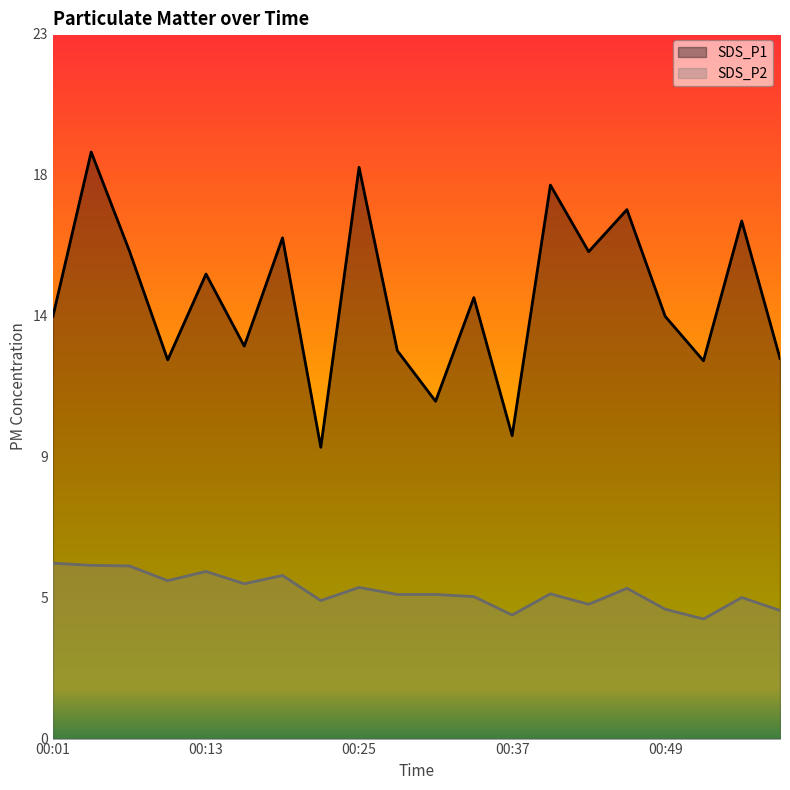

At 00:43, list the series in order from largest to smallest.

SDS_P1, SDS_P2